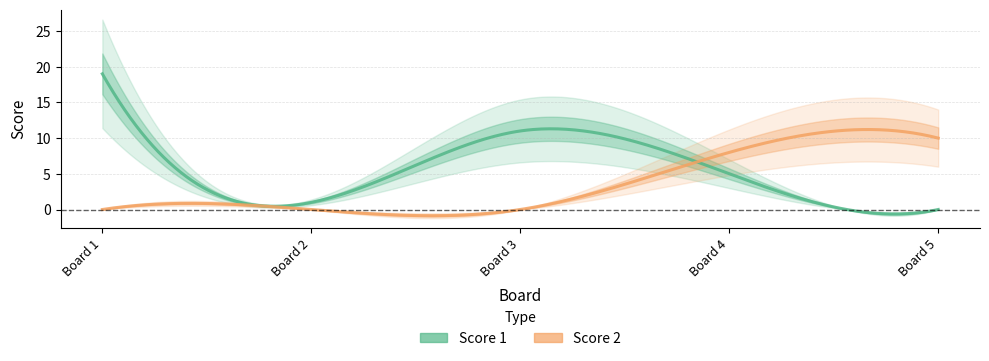

How many series are shown in this chart?

2